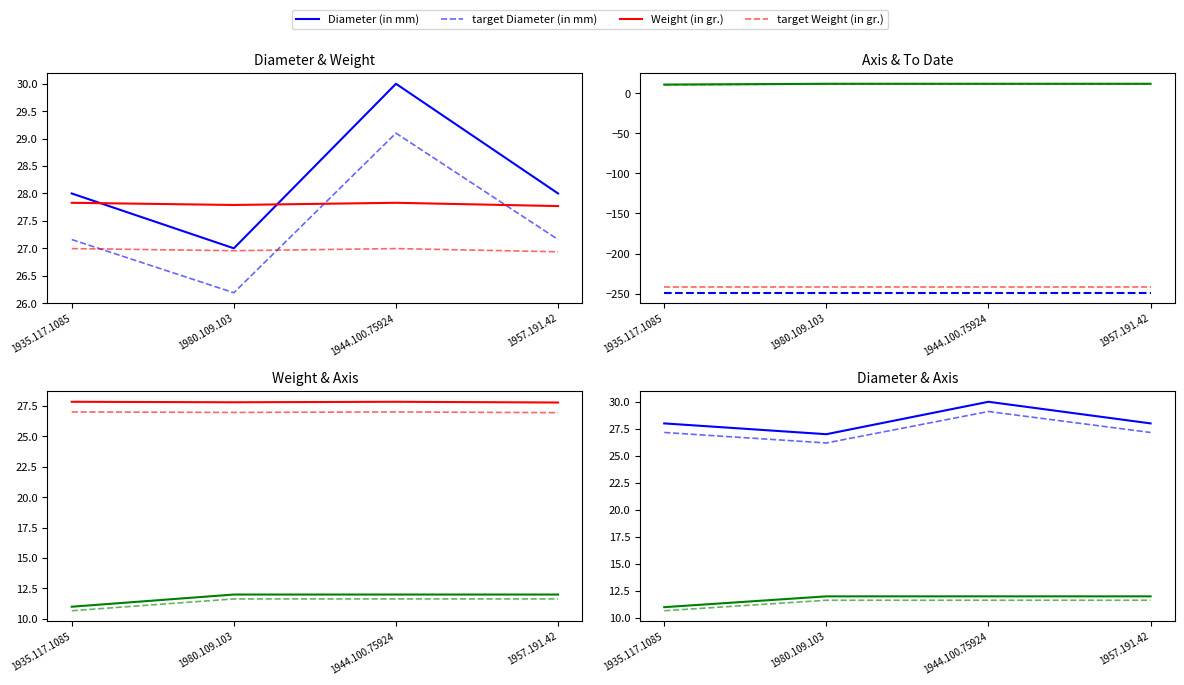

What is the value of the Weight (in gr.) point at the 4th from the left?

27.8